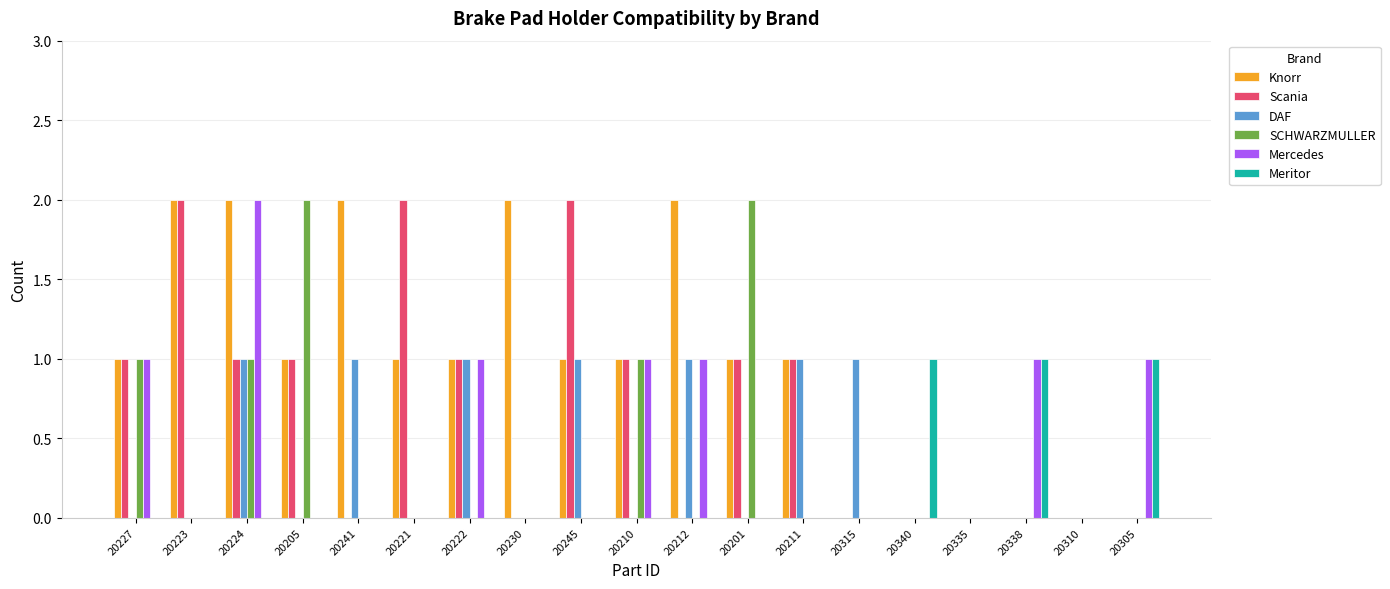

What is the average value of the Scania series?

1